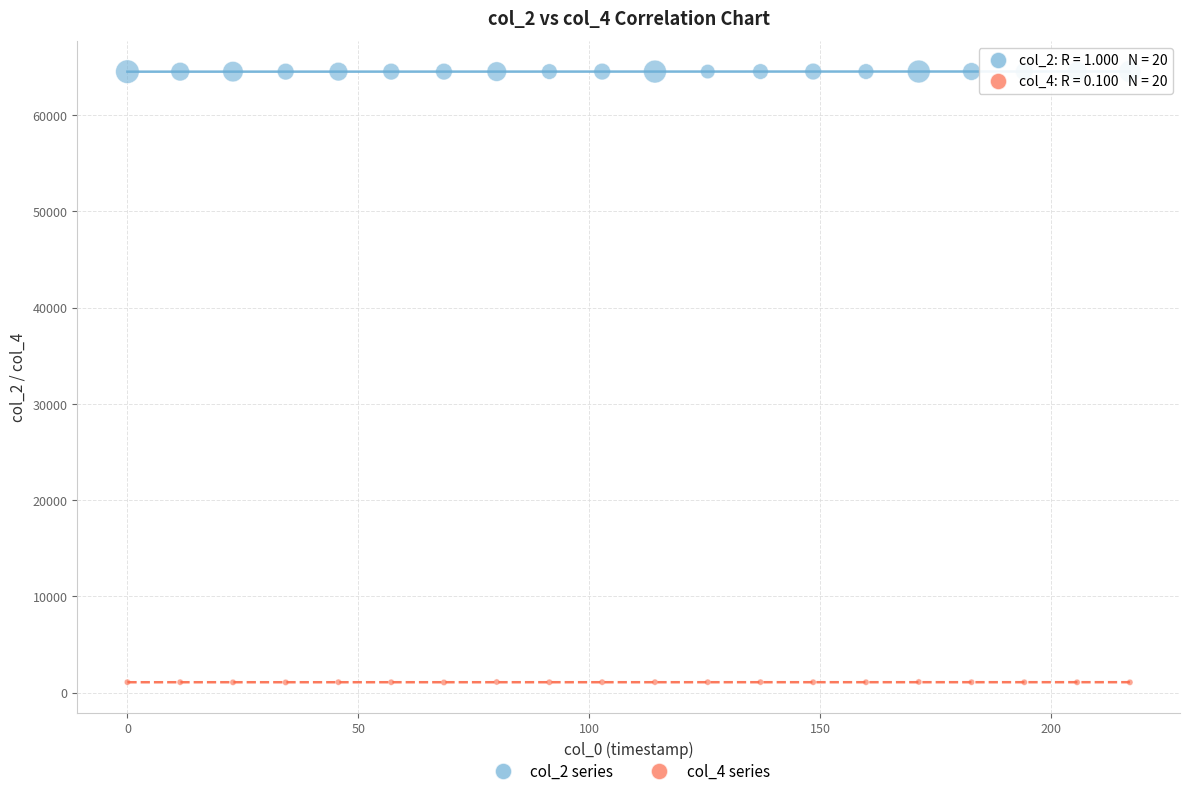

What are all the series names shown in the legend?

col_2 series, col_4 series